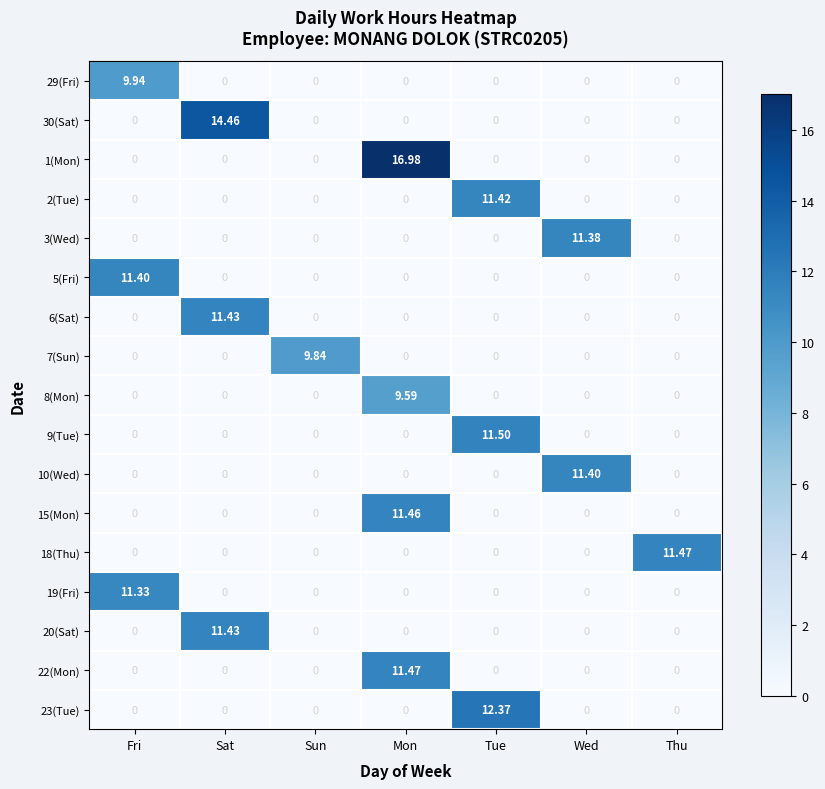

At which category is the sum across all series the highest?

Mon